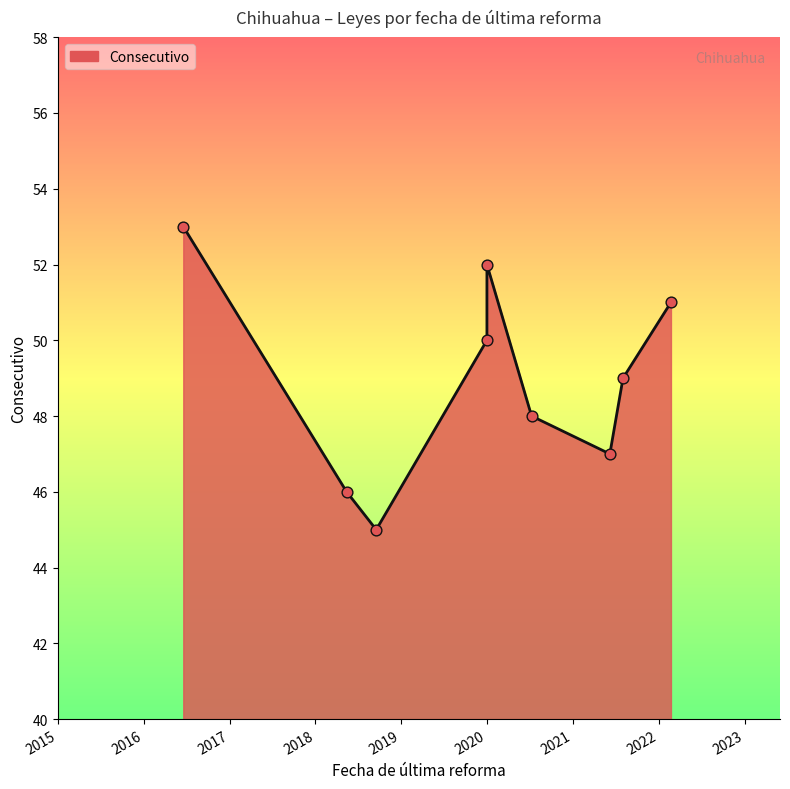

Which has a higher value, 2018-09-17 or 2020-07-09?

2020-07-09